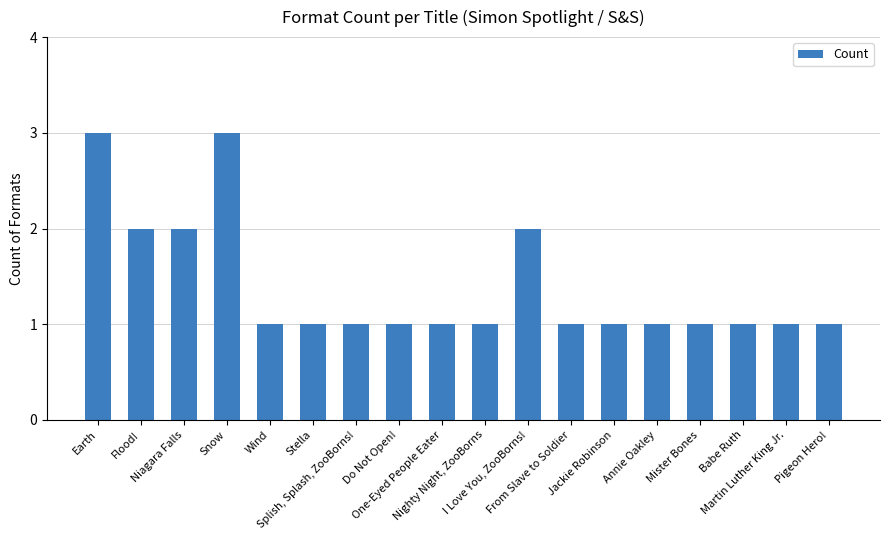

What is the maximum value shown in the chart?

3